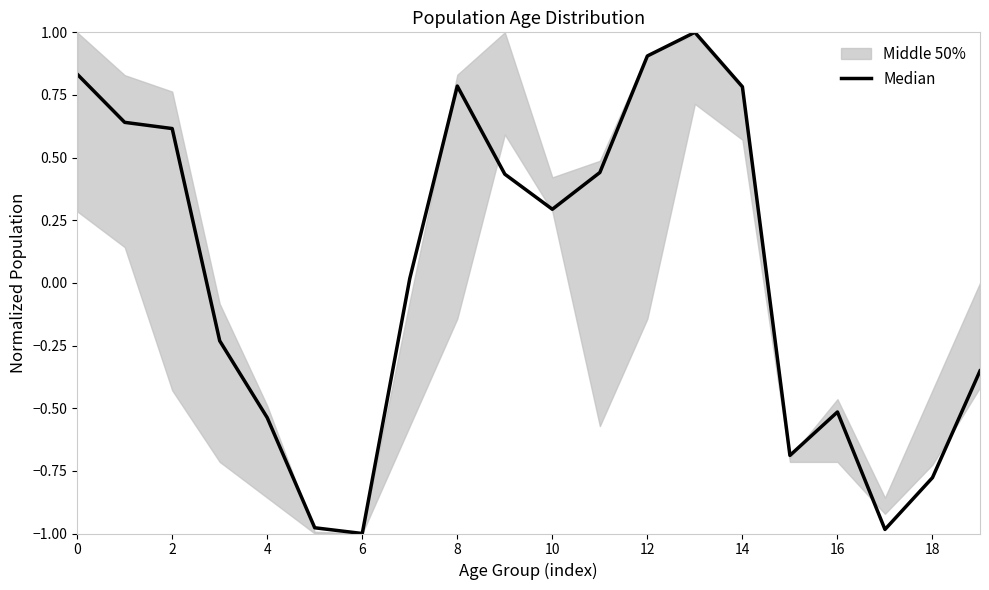

True or false: the data shows -0.1 at 6.

False